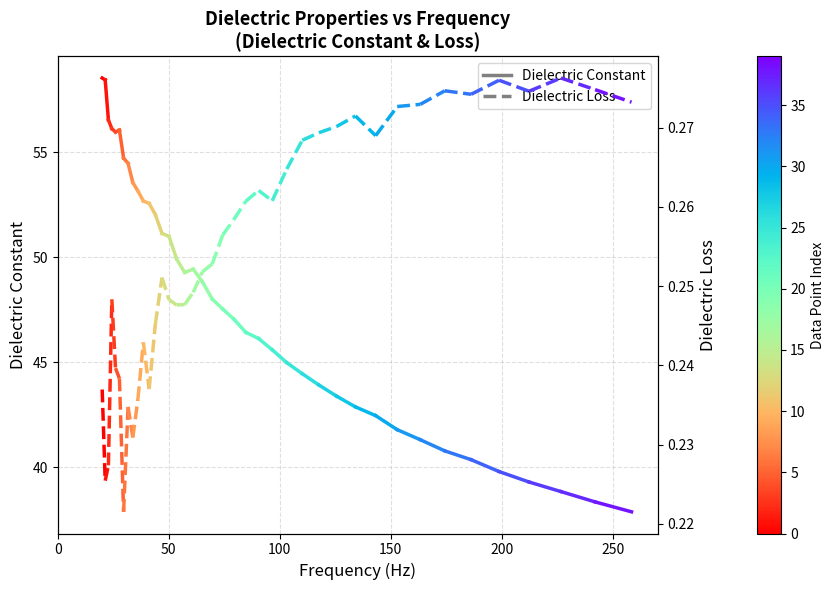

Which series has the largest total across all categories?

Dielectric Constant